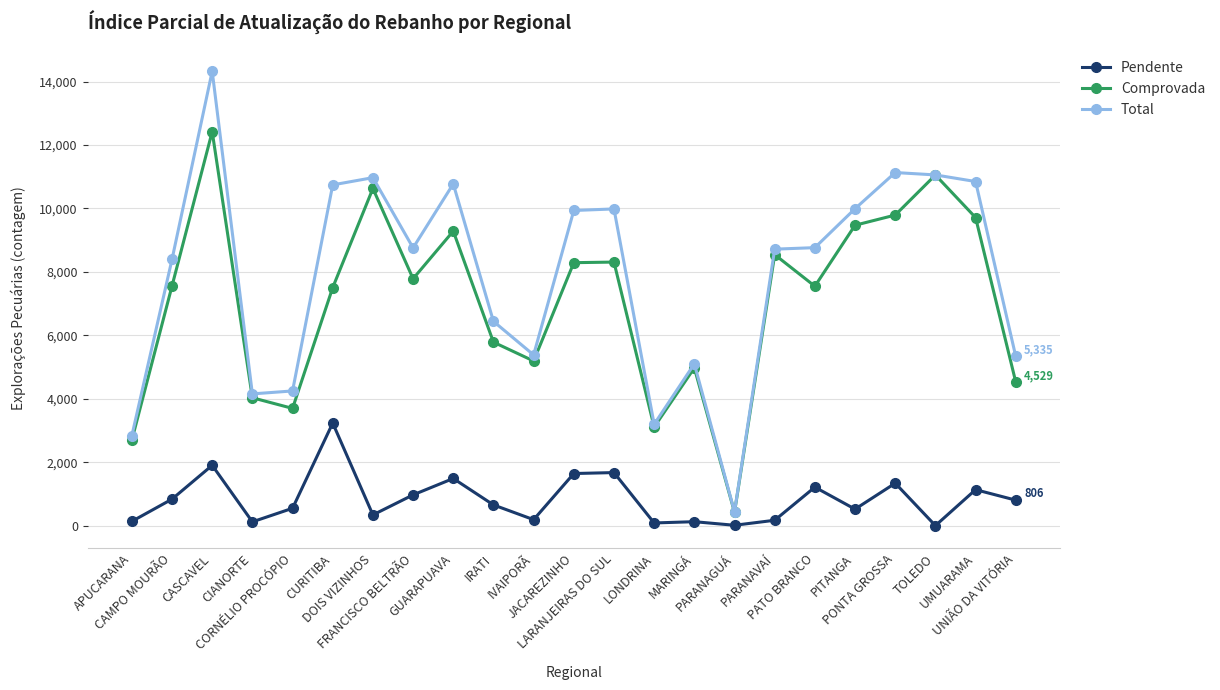

At UMUARAMA, list the series in order from smallest to largest.

Pendente, Comprovada, Total